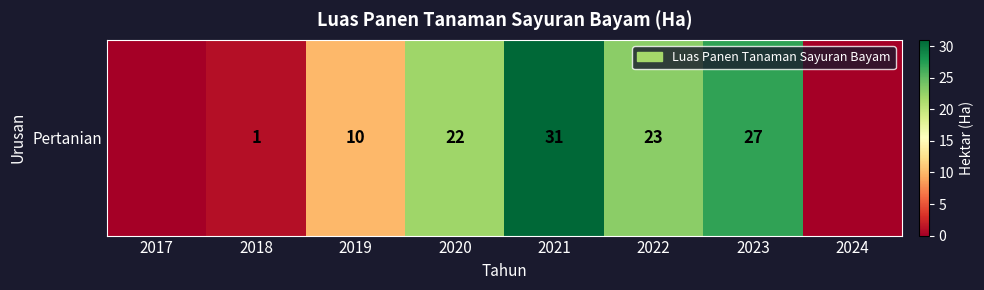

Where does the data first go above 22?

2021